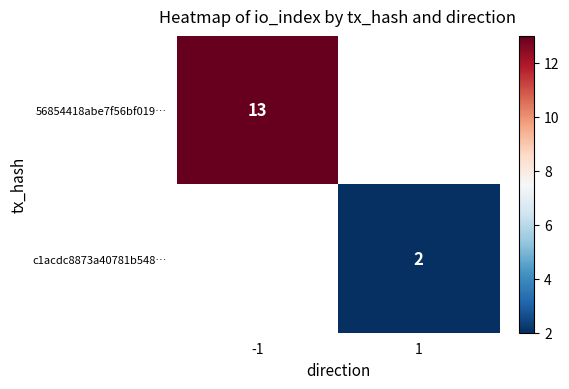

True or false: c1acdc8873a40781b548… has a value of 2 at 1.

True